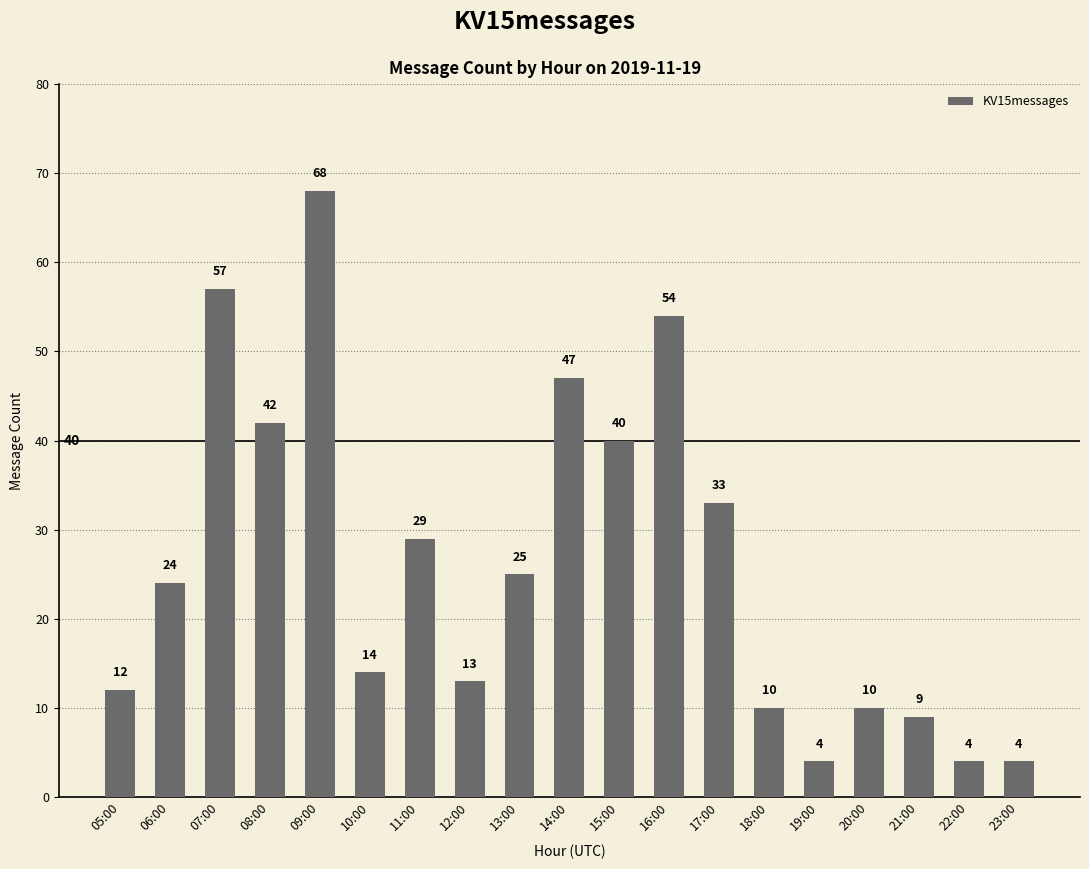

What is the smallest value displayed?

4